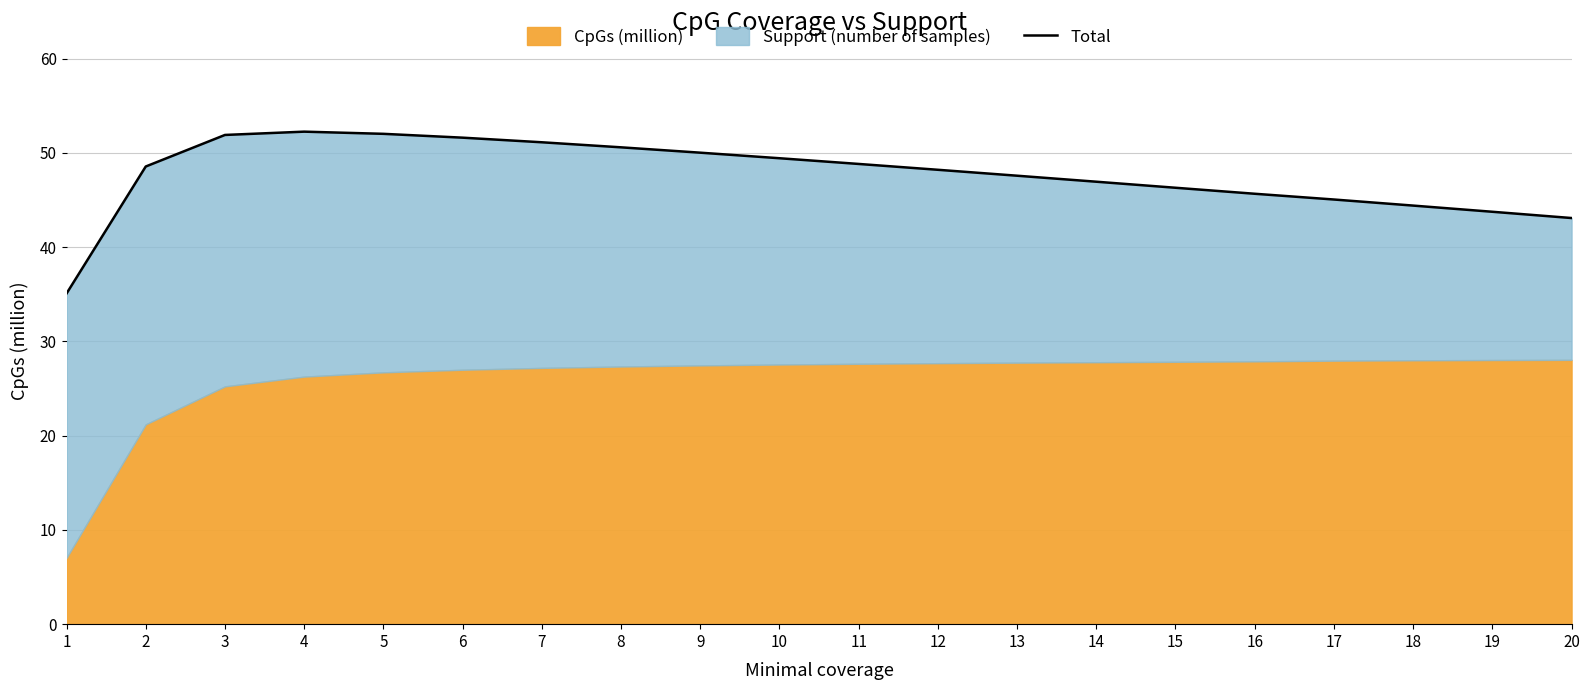

True or false: the data shows 22.9 at 11.

False